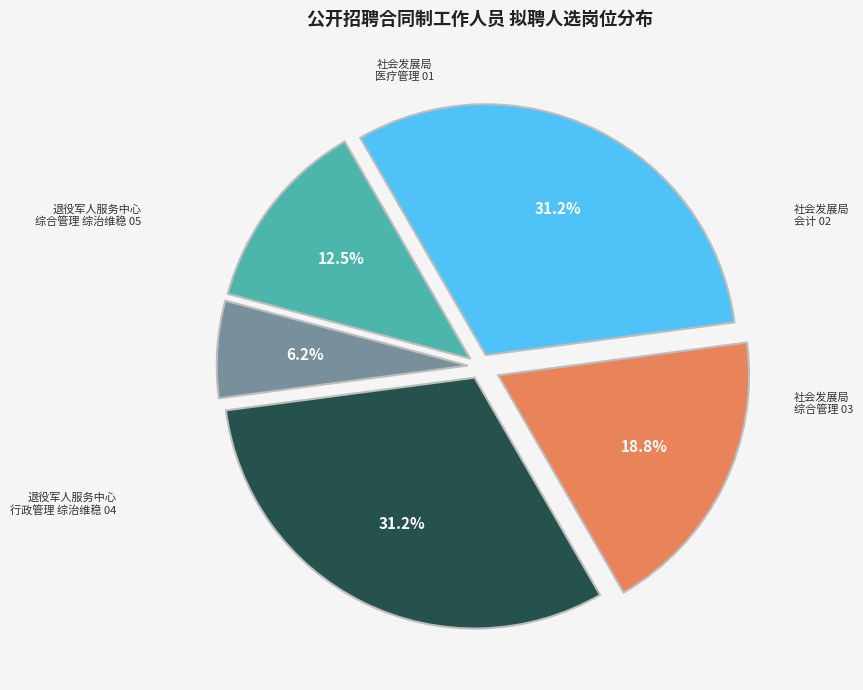

Is there a majority slice in this chart?

No